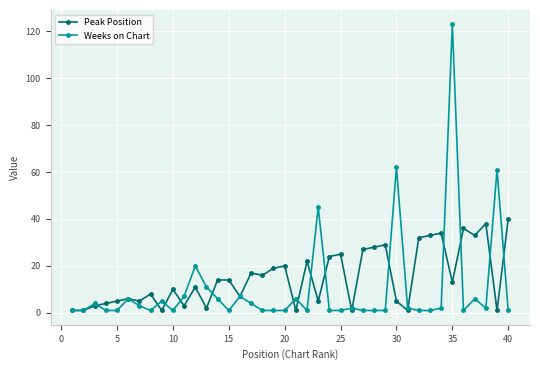

What is the difference between the maximum and second lowest values in the Peak Position series?

39